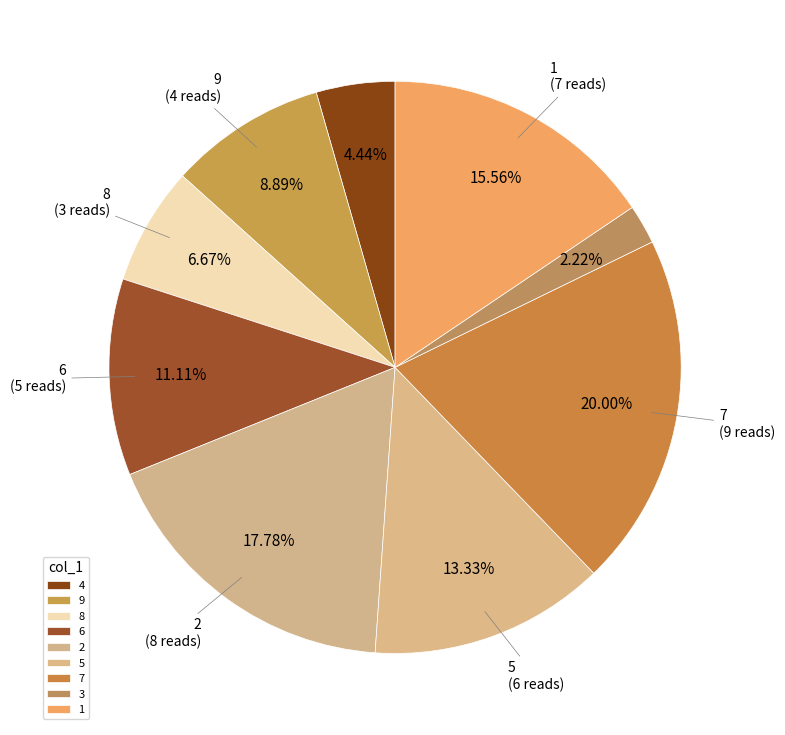

Which has a higher value, 1 or 5?

1